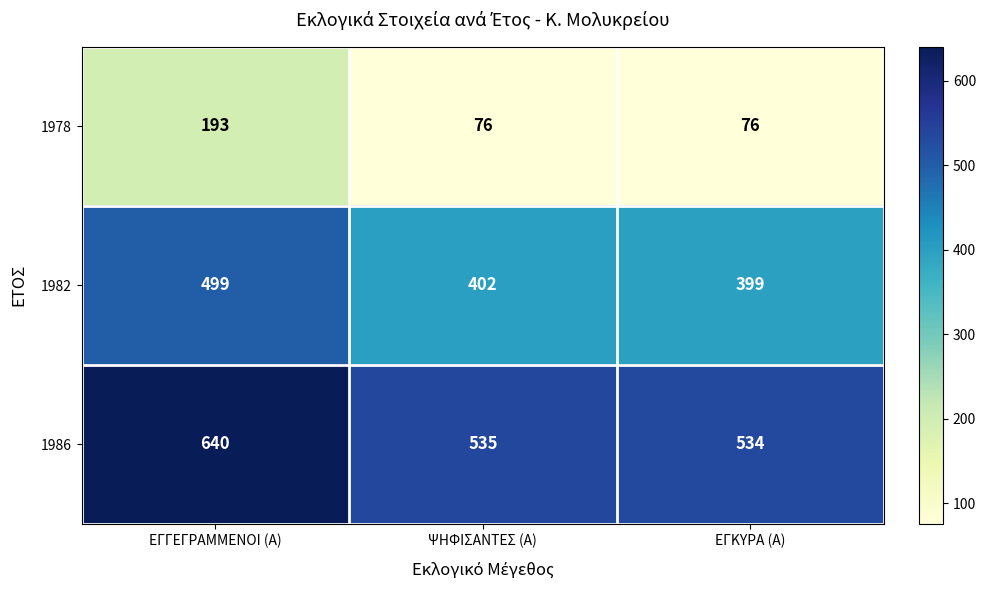

True or false: 1986 has a value of 534 at ΕΓΚΥΡΑ (Α).

True